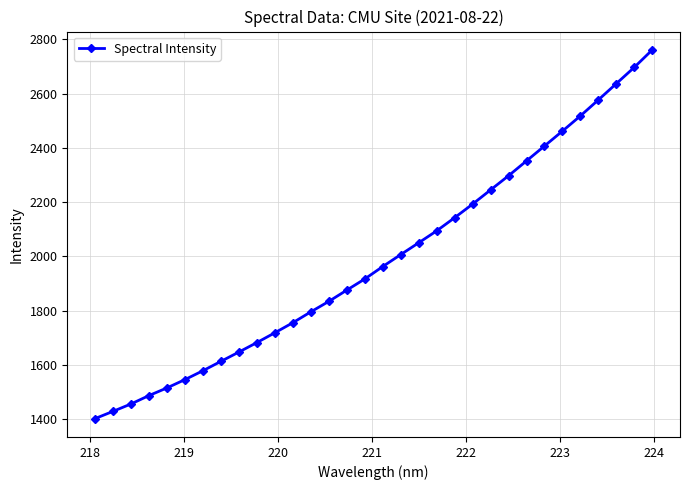

True or false: there are more than 1 points higher than both neighbors.

False